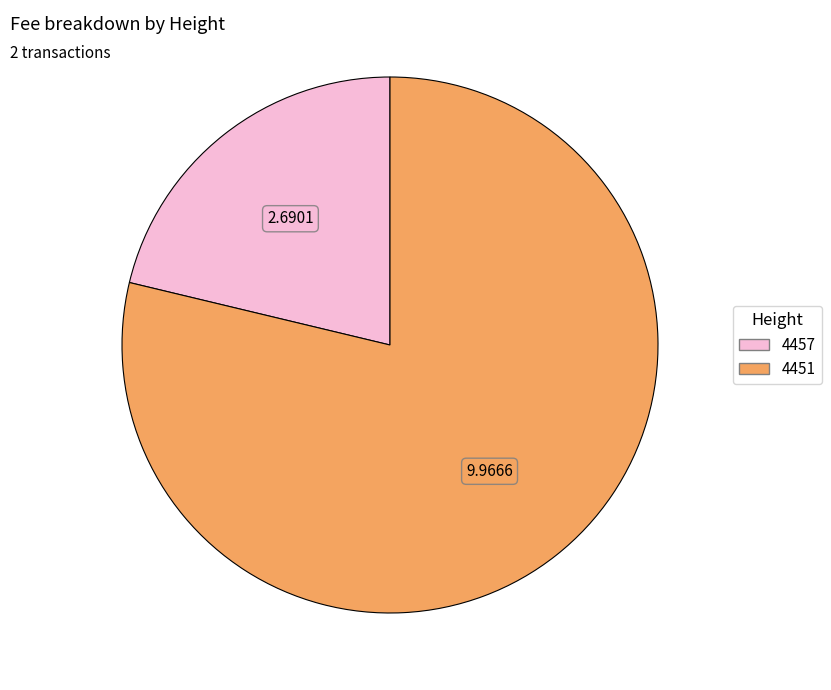

Which has a higher value, 4457 or 4451?

4451